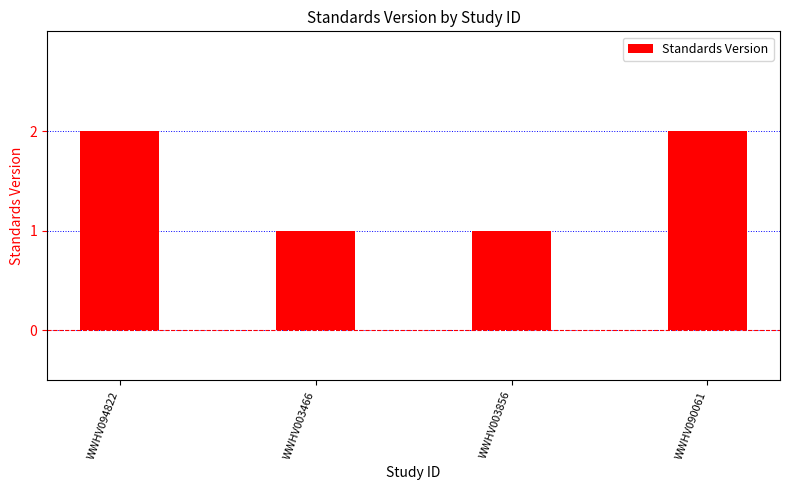

How many bars are there in total?

4